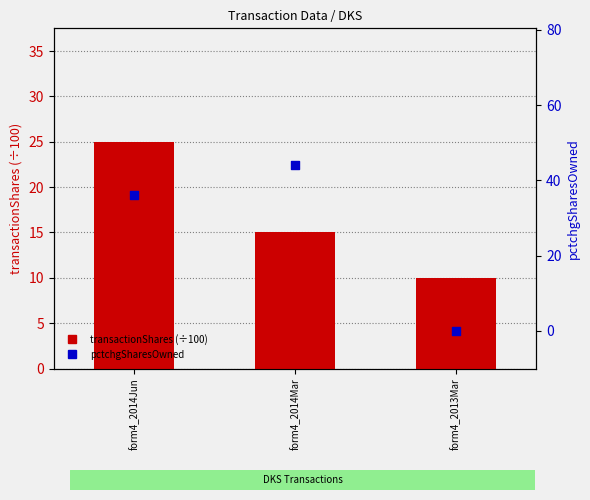

Is the value of transactionShares (÷100) at form4_2013Mar greater than the value of pctchgSharesOwned at form4_2014Mar?

No